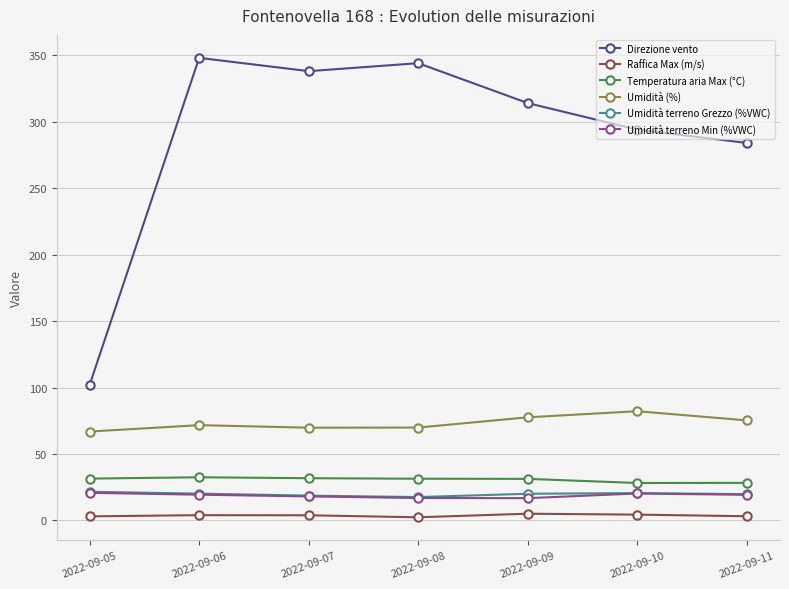

Does the chart have visible grid lines?

Yes